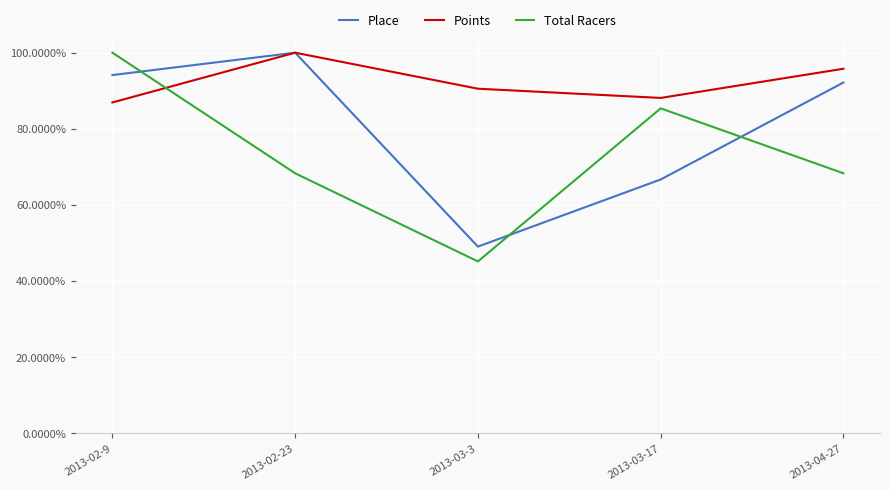

What is the lowest value of the Points series?

0.9